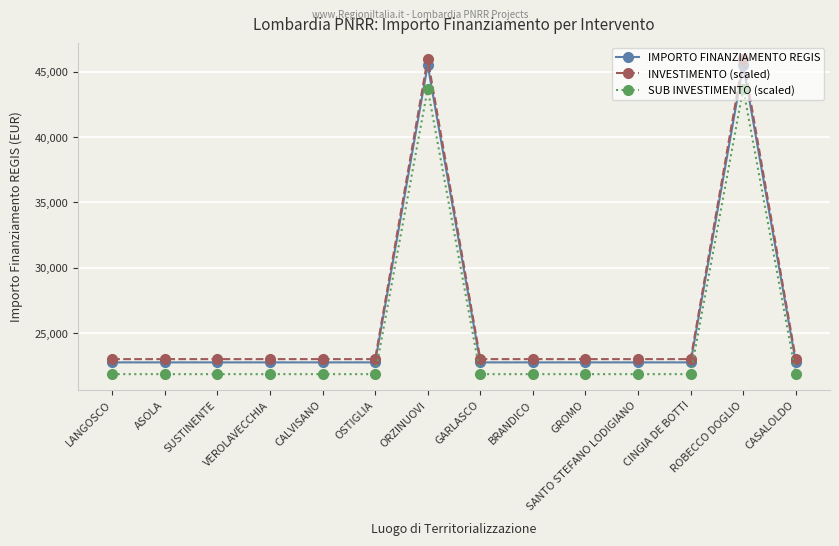

What value does the INVESTIMENTO (scaled) series have at VEROLAVECCHIA?

23000